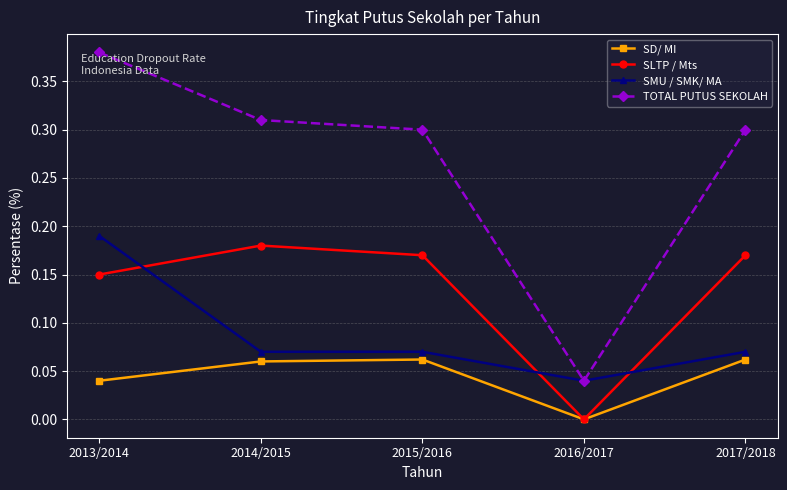

How many interior local peaks does the SLTP / Mts series have?

1